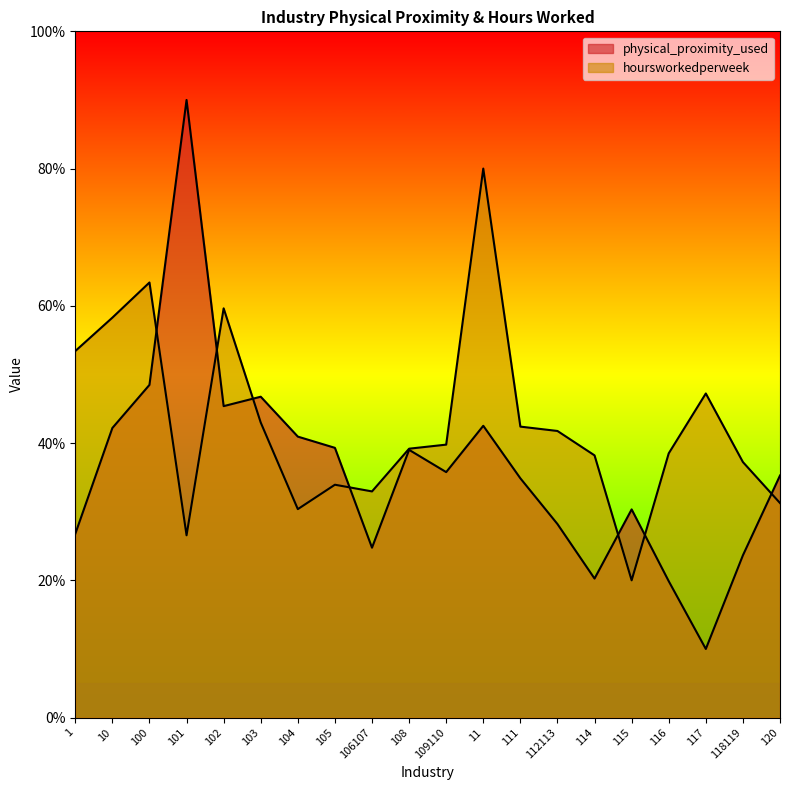

Where do physical_proximity_used and hoursworkedperweek first cross each other?

100 and 101